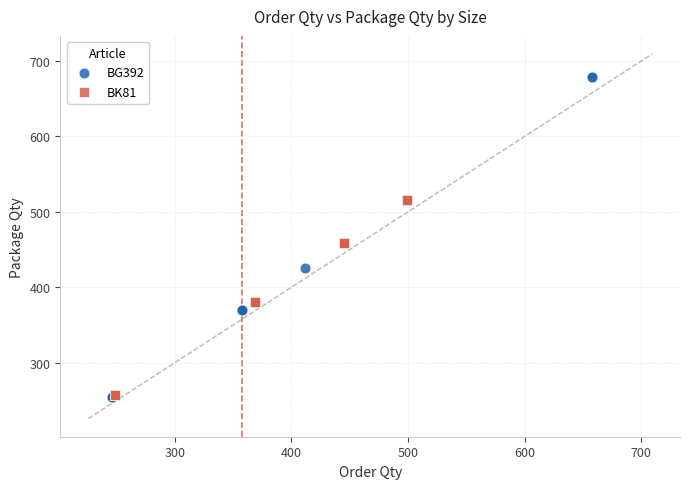

What are all the series names shown in the legend?

BG392, BK81